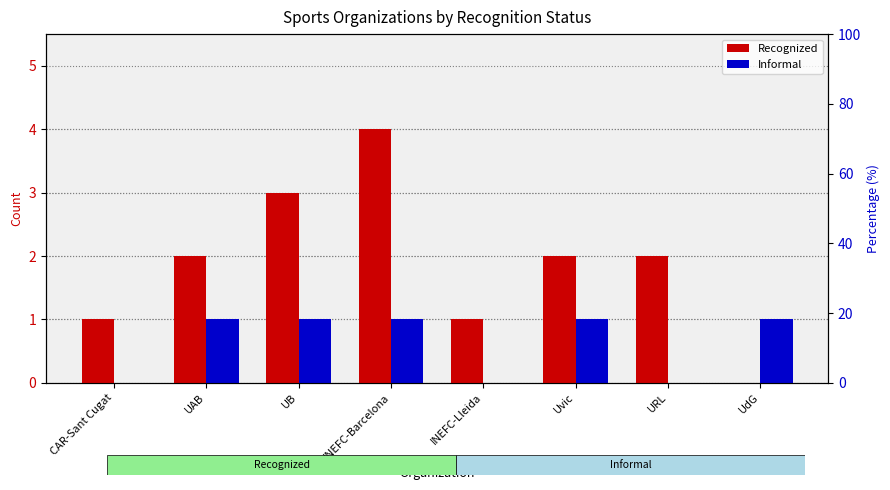

Is it true that Recognized equals 4 at UB?

False